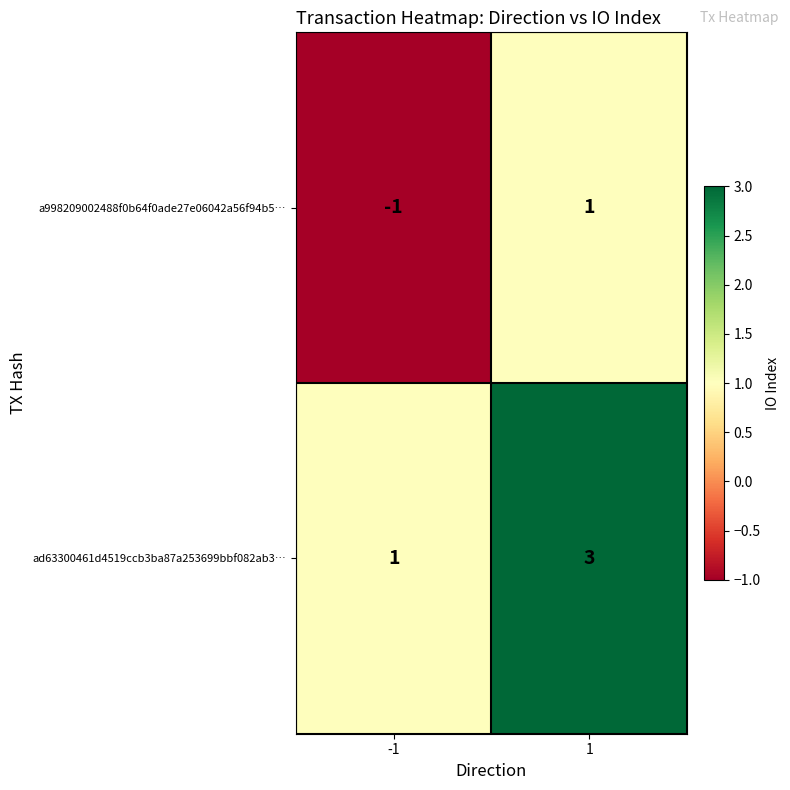

Reading left to right, extract all data points from this chart.

a998209002488f0b64f0ade27e06042a56f94b5…: -1	1
ad63300461d4519ccb3ba87a253699bbf082ab3…: 1	3